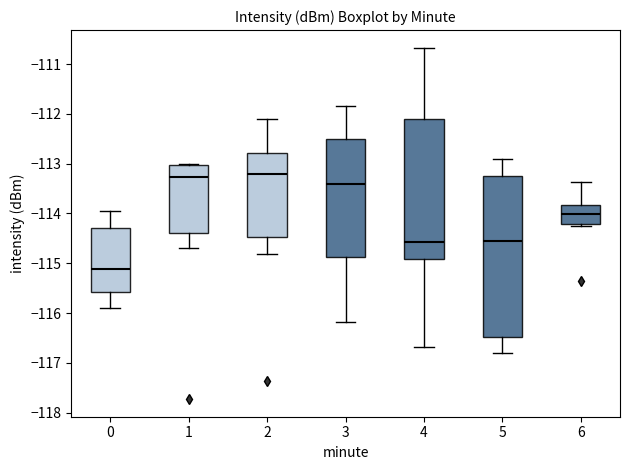

Reading left to right, transcribe this box plot: for each box, give where its median line is, the range the box spans, and where its two whiskers end, as read against the y-axis. The values are not printed on the chart, so give them approximately, as read against the axis.

0: median -115.1, box -115.6 to -114.3, whiskers -115.9 to -113.9
1: median -113.3, box -114.4 to -113.0, whiskers -114.7 to -113.0 (just above the box's upper edge)
2: median -113.2, box -114.5 to -112.8, whiskers -114.8 to -112.1
3: median -113.4, box -114.9 to -112.5, whiskers -116.2 to -111.8
4: median -114.6, box -114.9 to -112.1, whiskers -116.7 to -110.7
5: median -114.6, box -116.5 to -113.2, whiskers -116.8 to -112.9
6: median -114.0, box -114.2 to -113.8, whiskers -114.2 (just below the box's lower edge) to -113.4